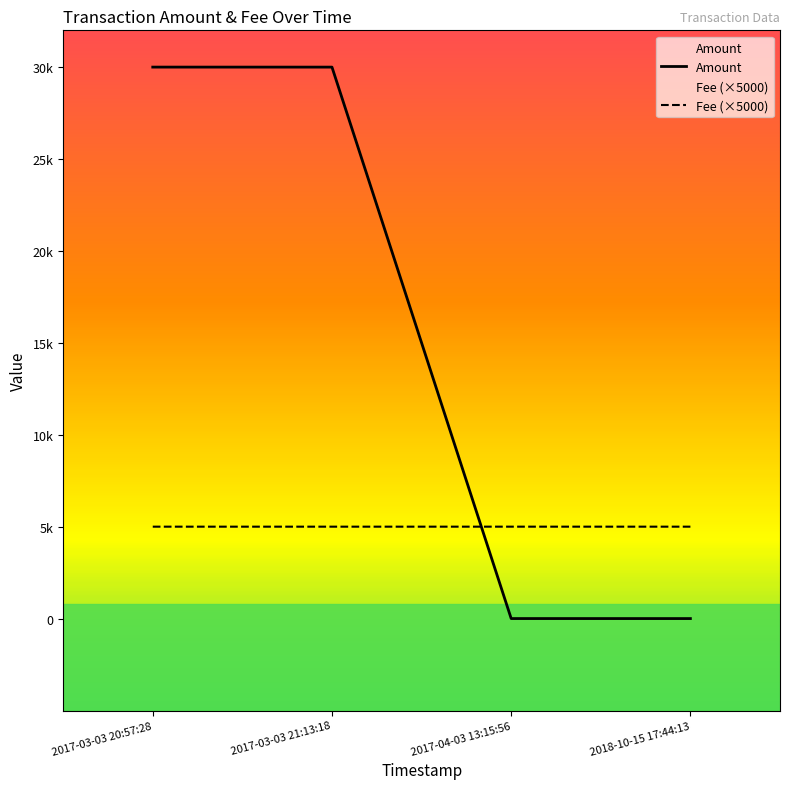

True or false: Fee (×5000) has a value of 5000.0 at 2018-10-15 17:44:13.

True